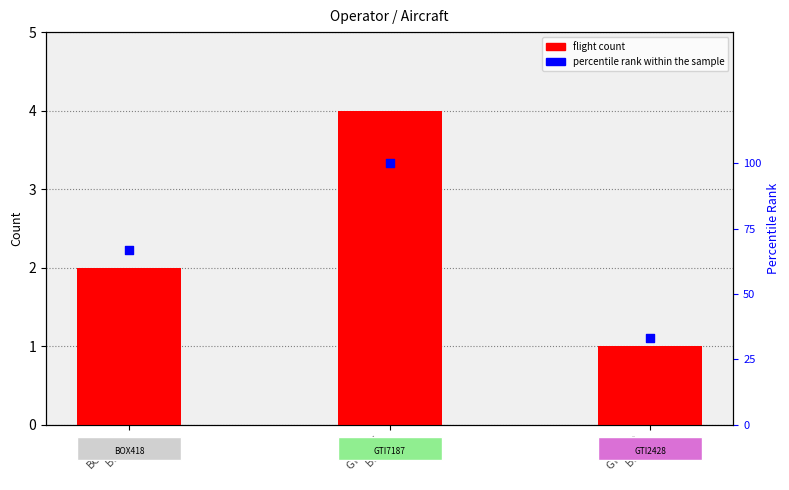

Which series has the widest spread of Y values?

percentile rank within the sample